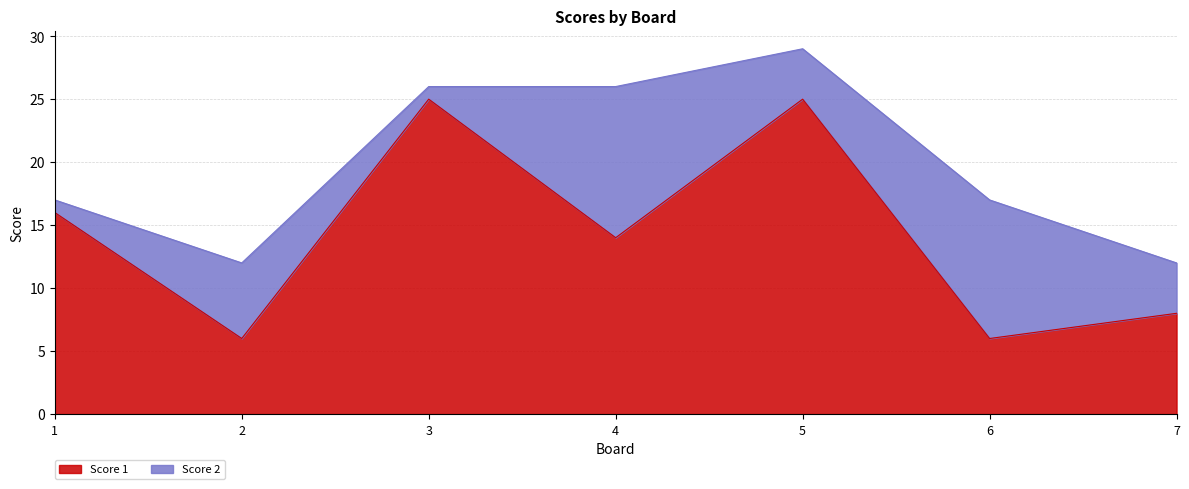

At which label does the data first exceed 14?

1